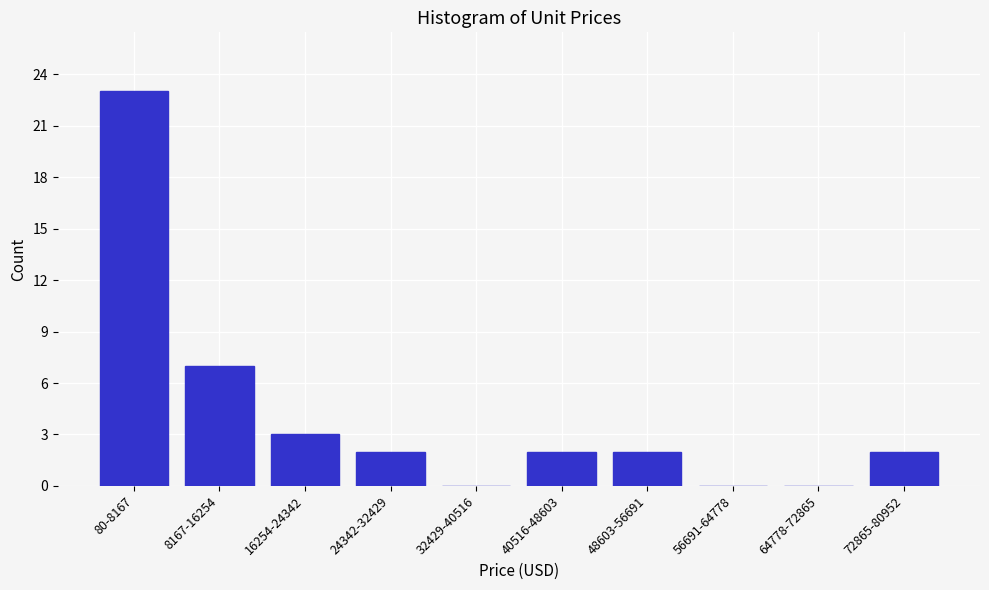

The value at 16254-24342 is 1. True or false?

False